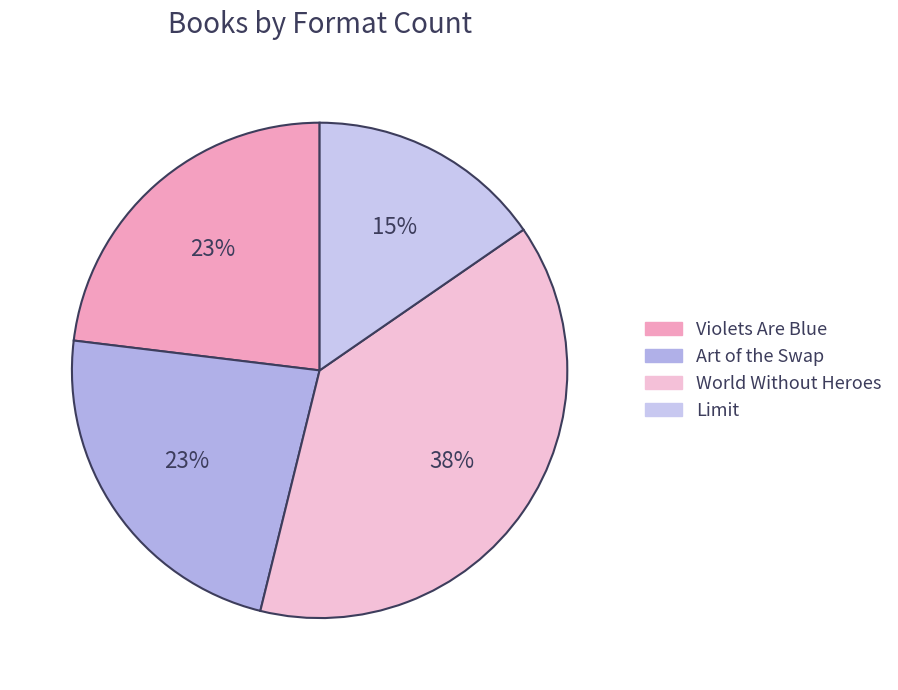

What is the ratio of the value at World Without Heroes to the value at Limit?

2.5